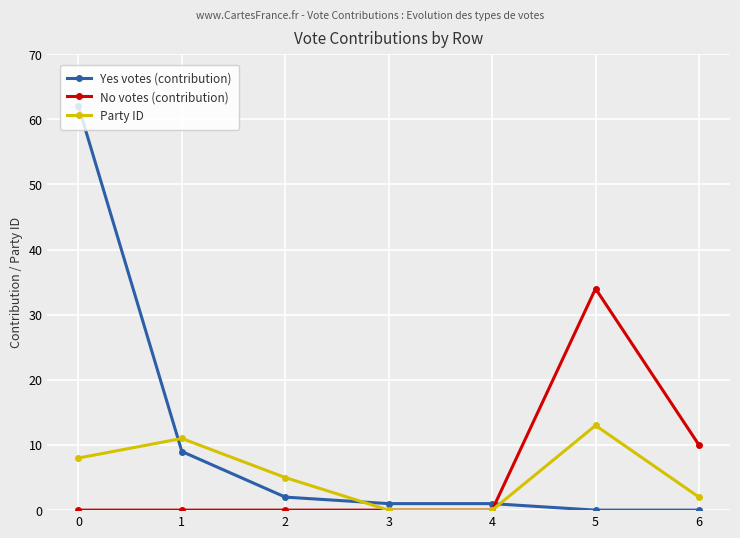

The Yes votes (contribution) series shows 1 at 3. True or false?

True